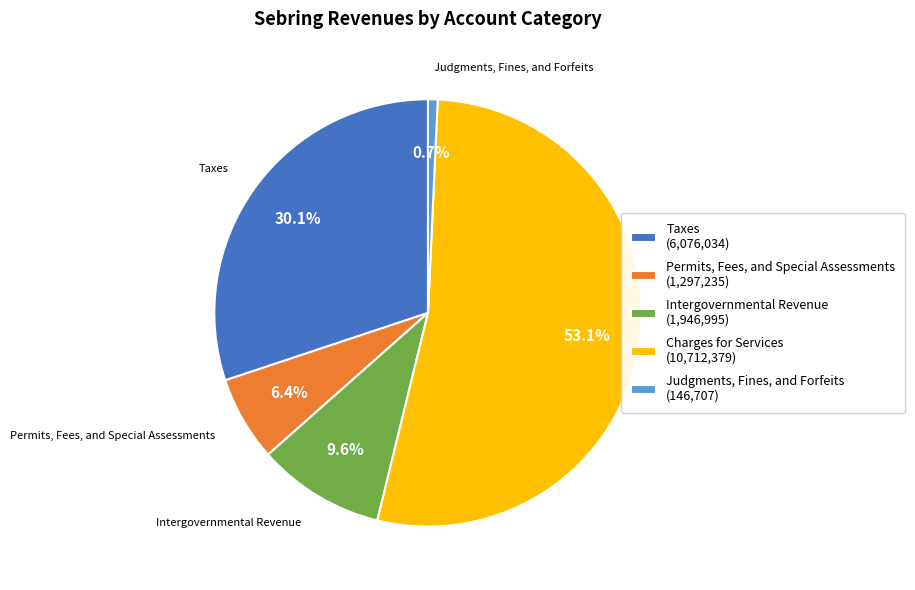

To the nearest percent, what is the average slice percentage?

20%